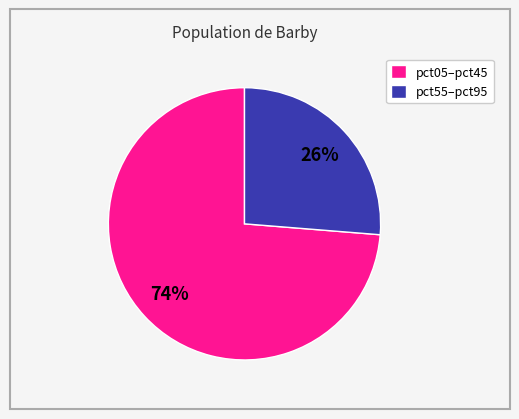

The pct05–pct45 slice represents 81% of the pie. True or false?

False